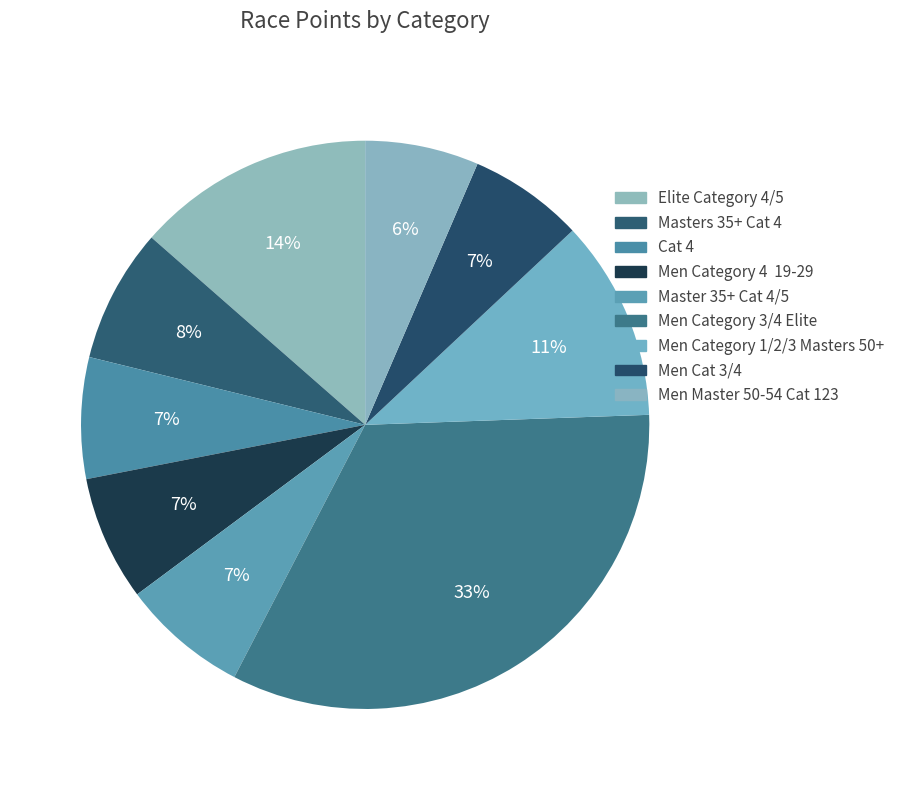

Count the number of slices in the pie.

9